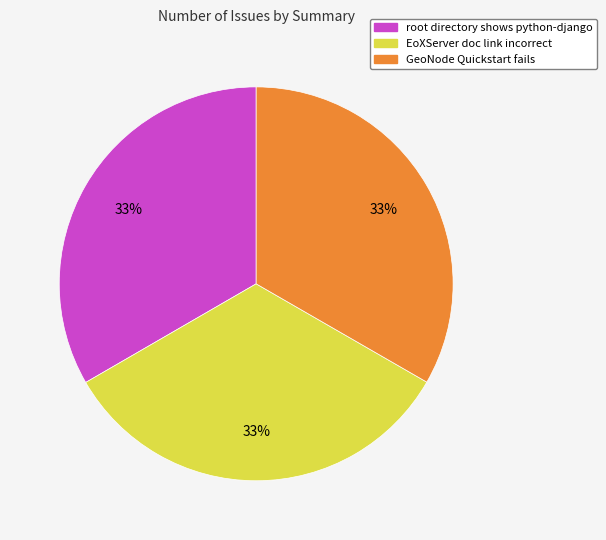

To the nearest percent, what portion does root directory shows python-django represent?

33%